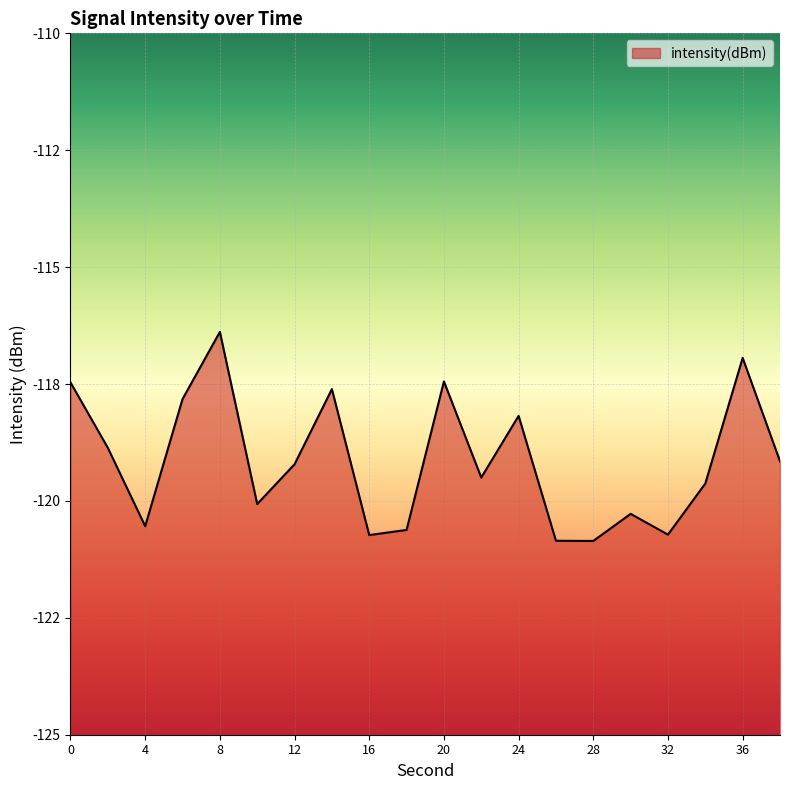

True or false: there are more than 1 points higher than both neighbors.

True